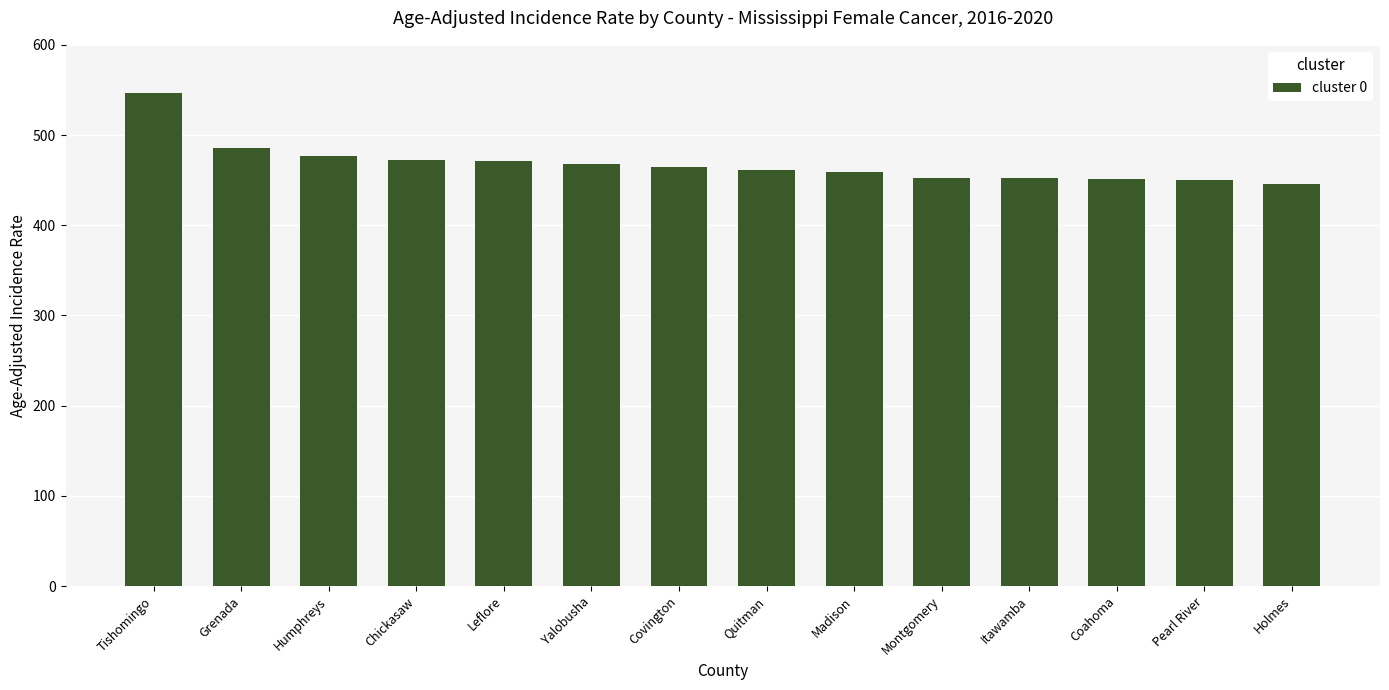

What position from the left is Holmes?

14